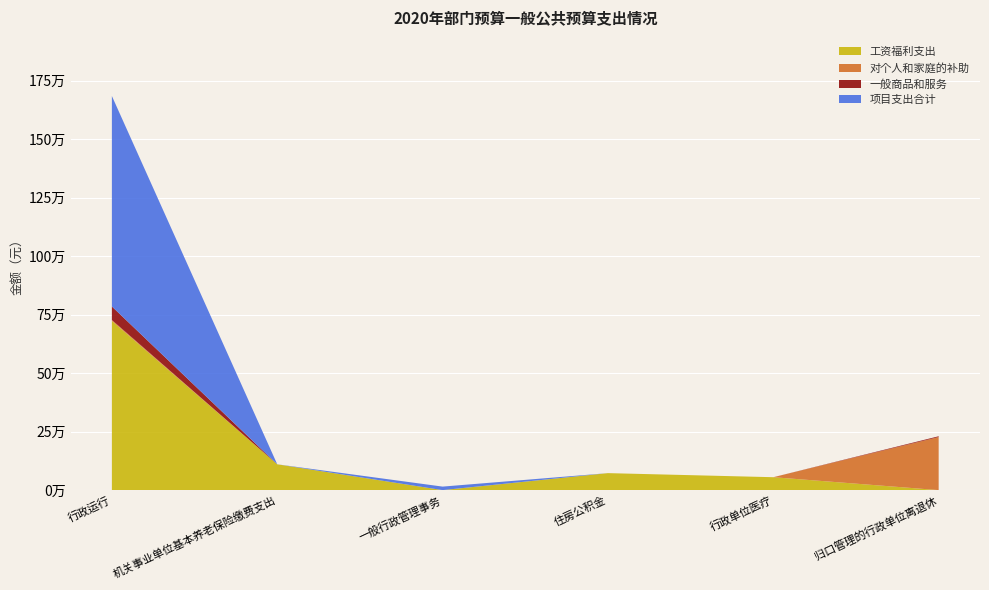

Reading left to right, extract all data points from this chart.

合计: 1685088.0	110406.5	15000.0	72622.1	55203.3	230295.2
工资福利支出: 723396.0	110406.5	0.0	72622.1	55203.3	0.0
对个人和家庭的补助: 4020.0	0.0	0.0	0.0	0.0	226935.2
一般商品和服务: 57672.0	0.0	0.0	0.0	0.0	3360.0
项目支出合计: 900000.0	0.0	15000.0	0.0	0.0	0.0